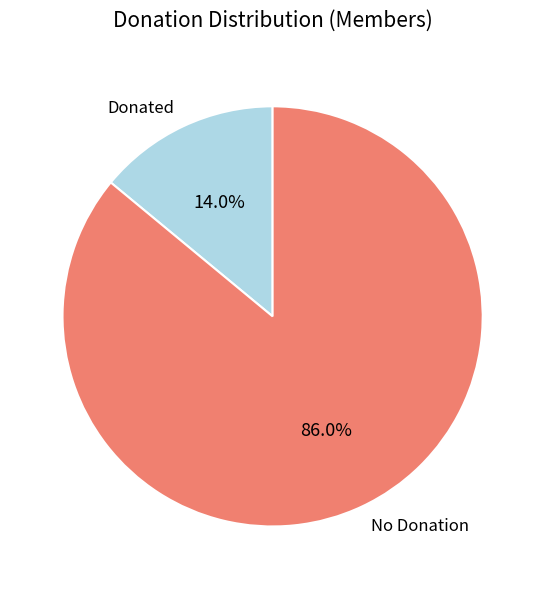

Is there any slice that represents more than half of the pie?

Yes